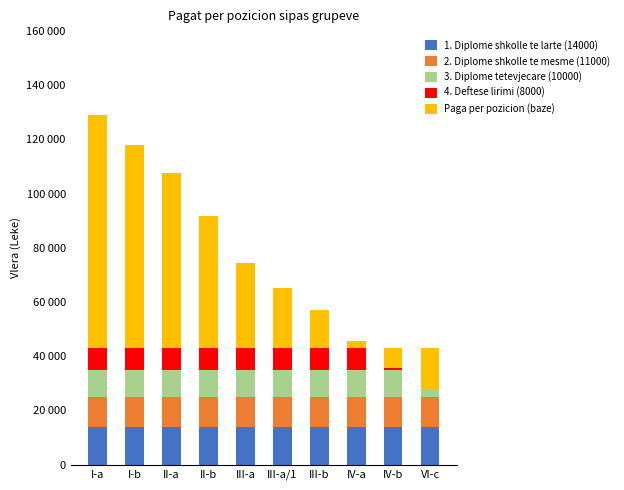

What are all the series names shown in the legend?

1. Diplome shkolle te larte (14000), 2. Diplome shkolle te mesme (11000), 3. Diplome tetevjecare (10000), 4. Deftese lirimi (8000), Paga per pozicion (baze)